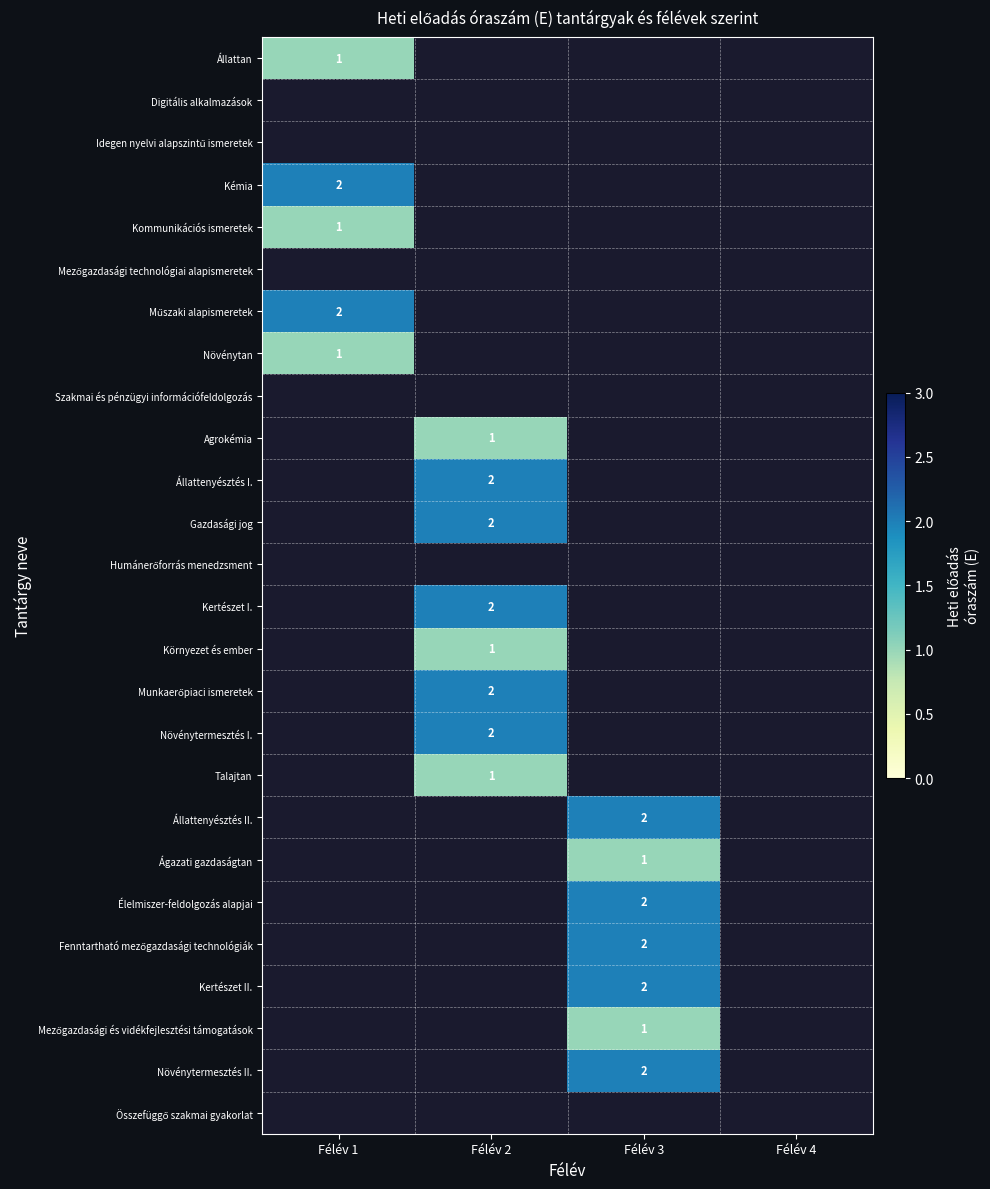

The Kertészet II. series shows 2 at Félév 3. True or false?

True